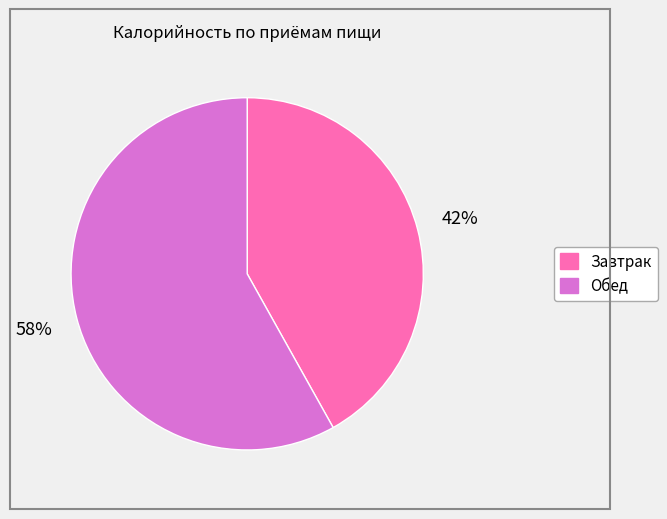

To the nearest percent, what percentage of the pie is Обед?

58%